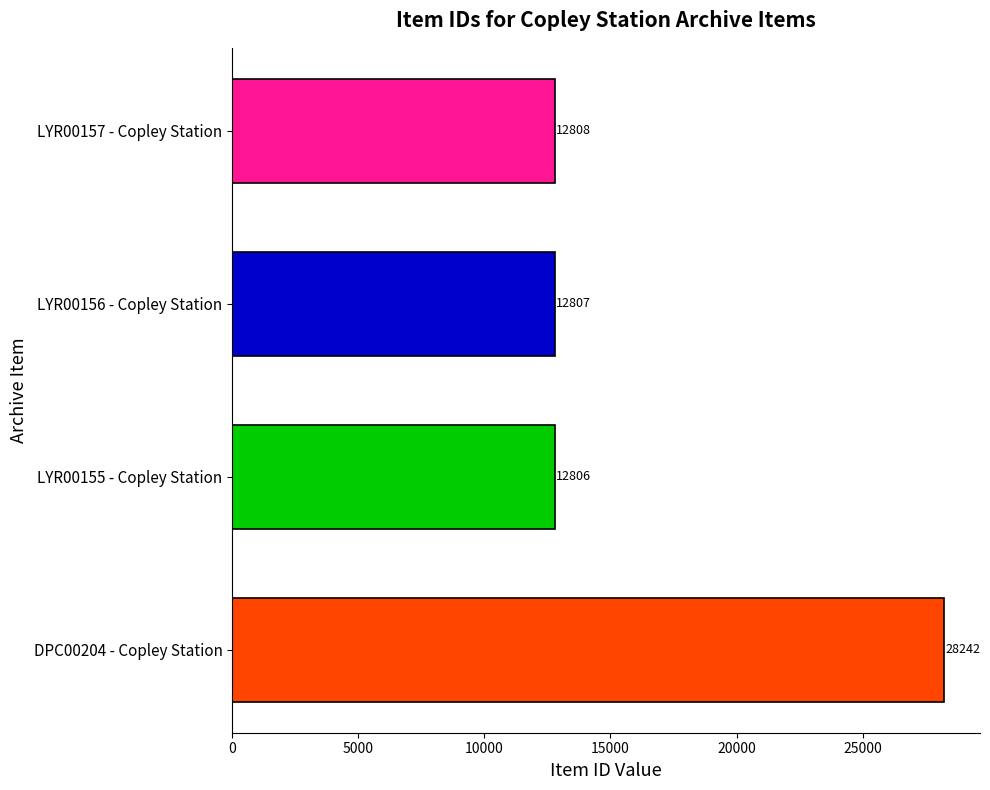

How many bars are there in total?

4